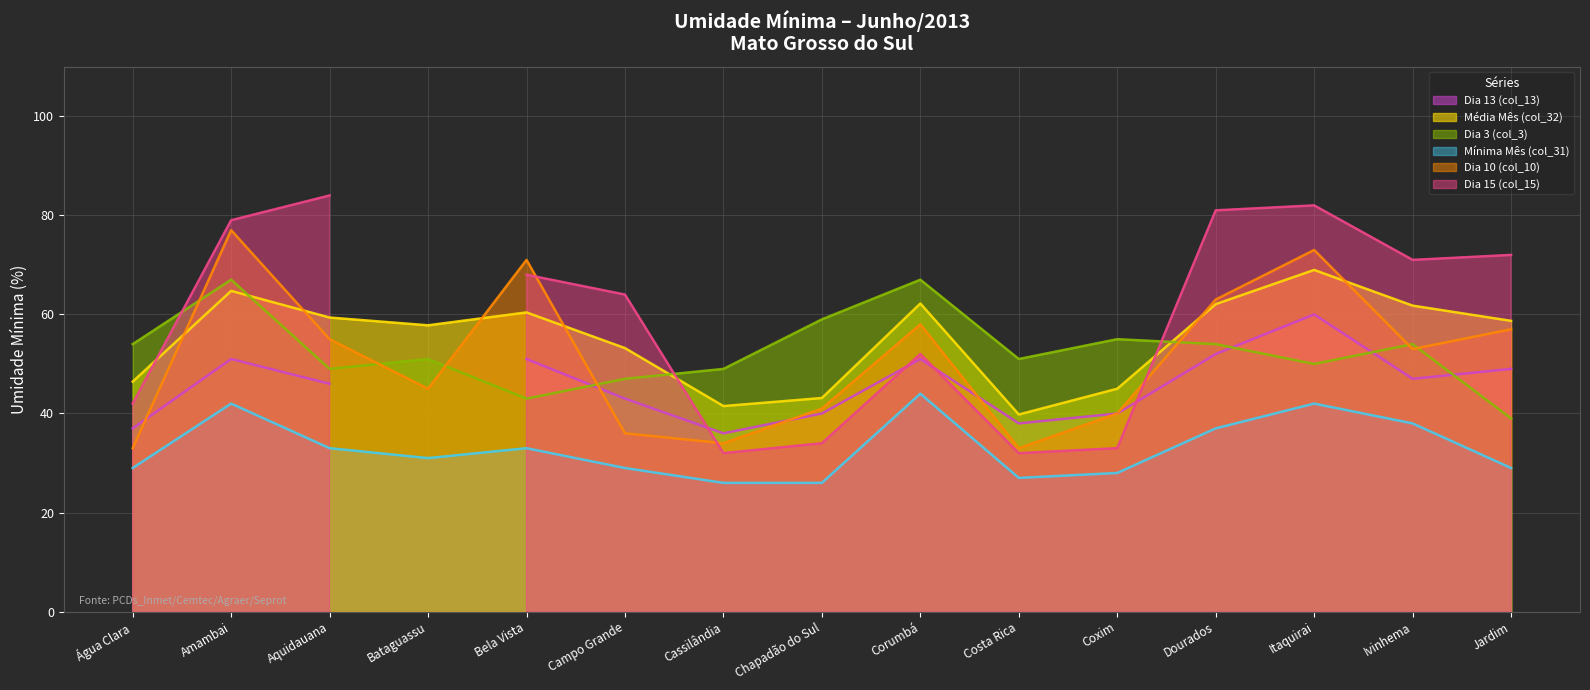

What is the lowest value of the Dia 3 (col_3) series?

39.0